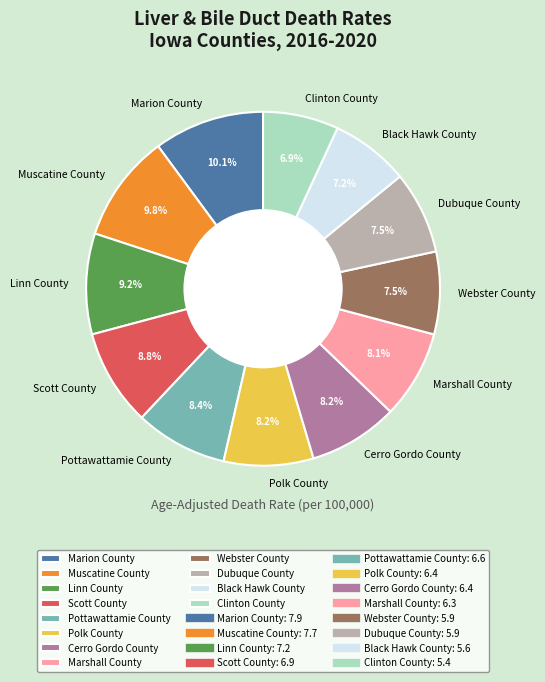

Does any single category account for the majority?

No